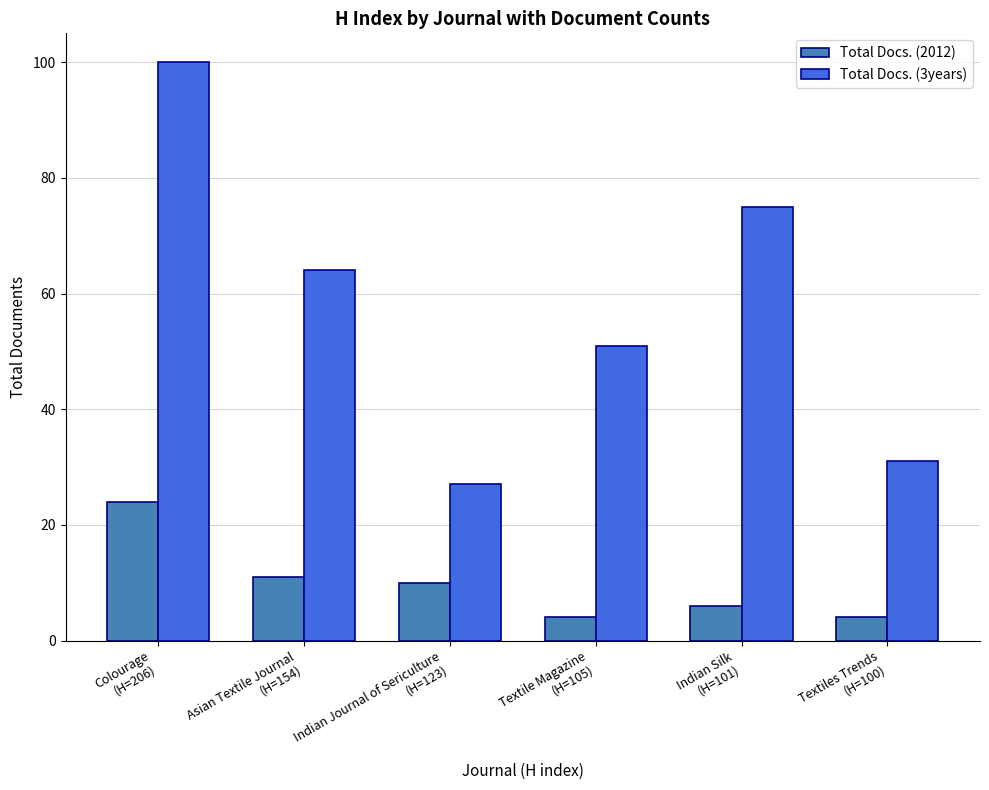

Rank the series by their average value, from lowest to highest.

Total Docs. (2012), Total Docs. (3years)